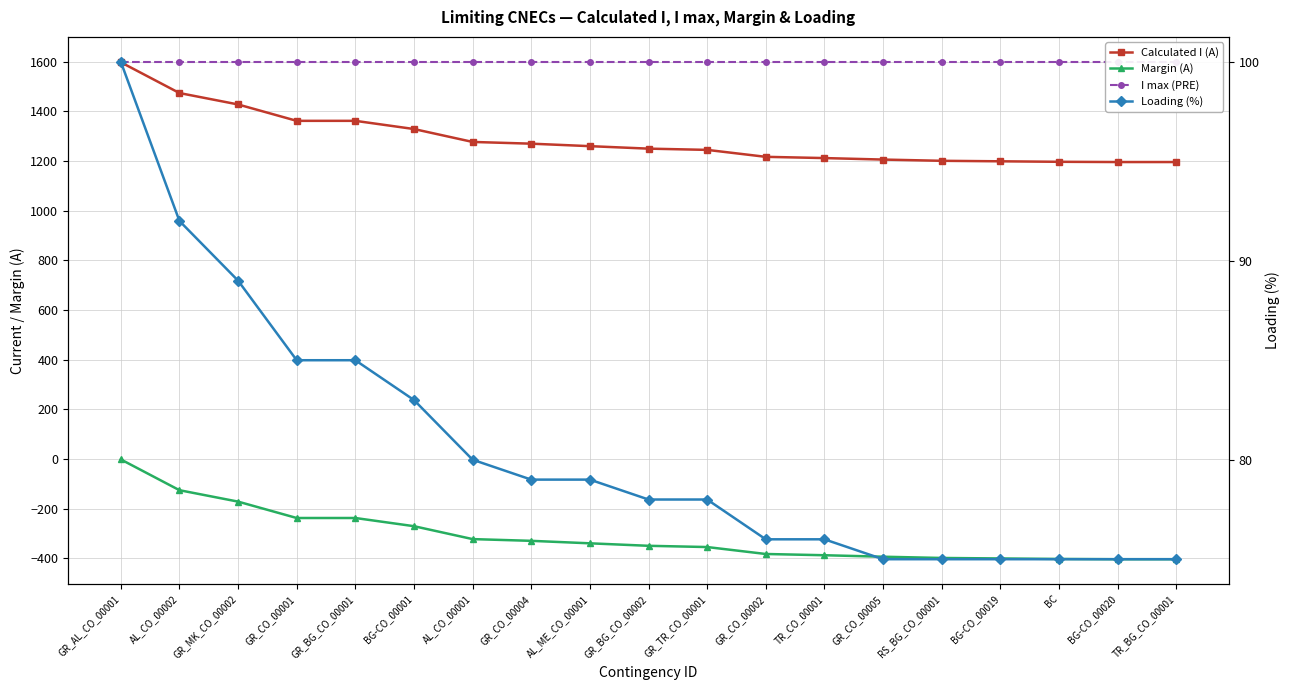

What is the average value of the Loading (%) series?

81